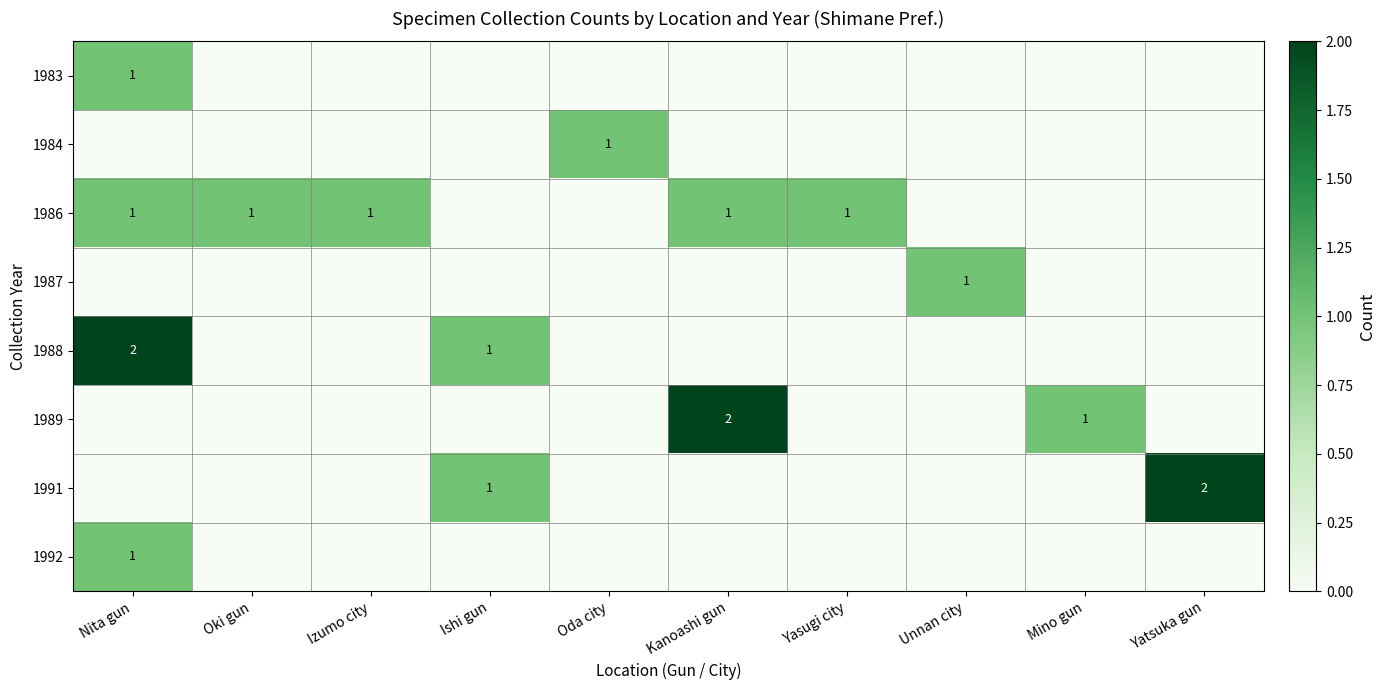

The 1988 series shows 1 at Ishi gun. True or false?

True